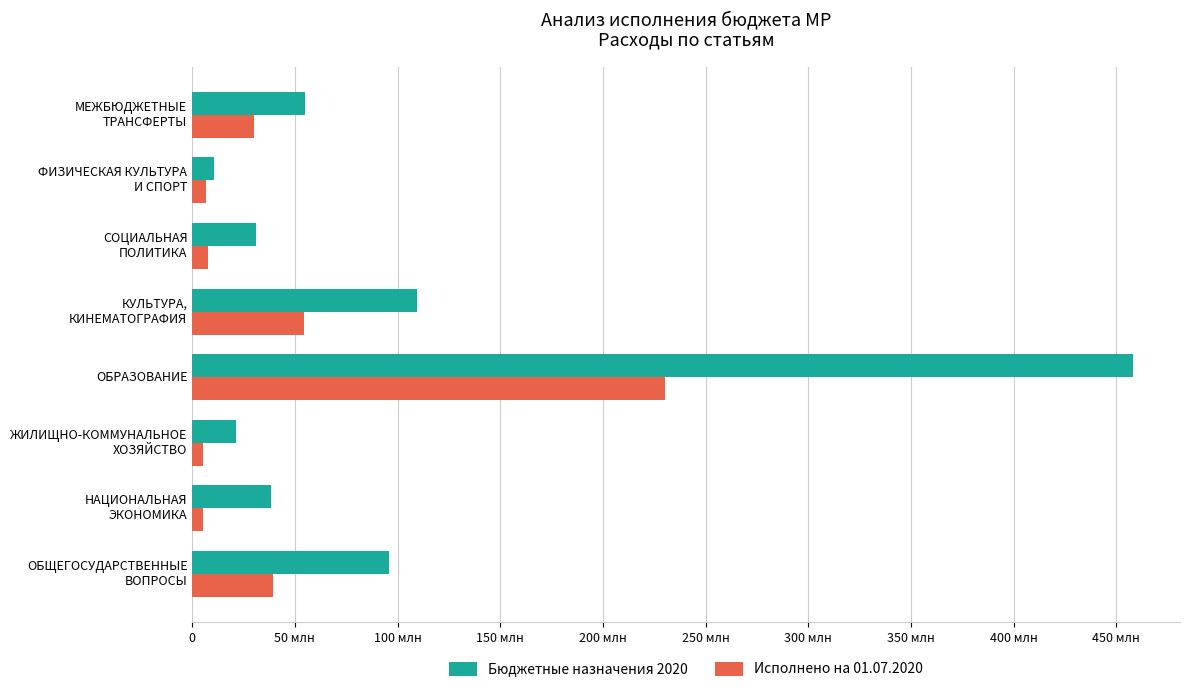

What are all the series names shown in the legend?

Бюджетные назначения 2020, Исполнено на 01.07.2020